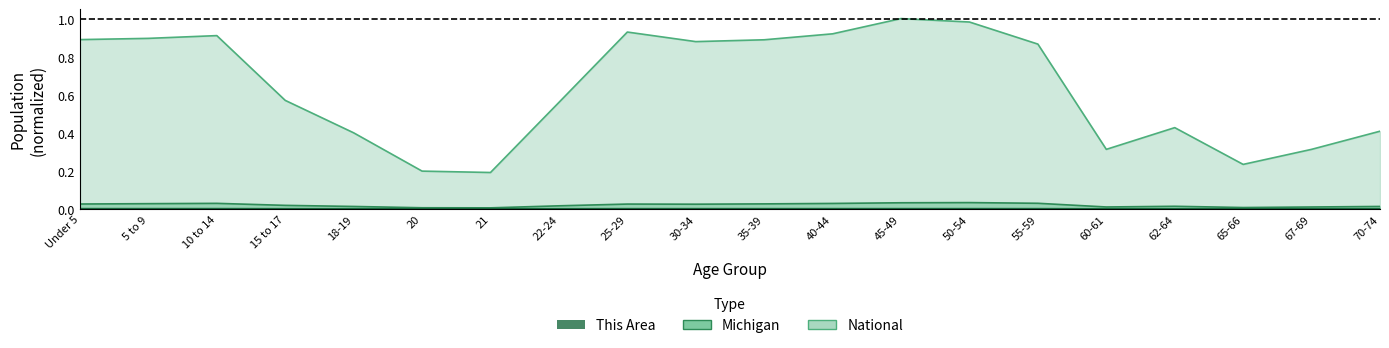

Which category has the highest value across all series?

45-49